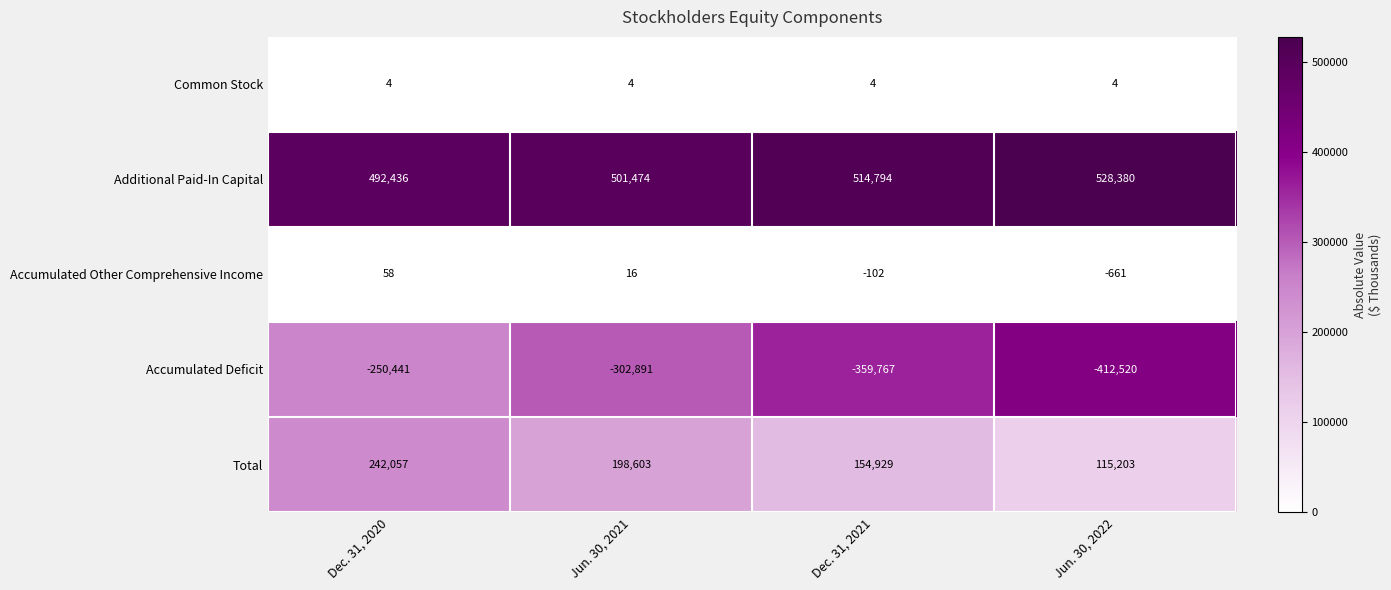

At which label does Accumulated Deficit first exceed -302891?

Dec. 31, 2020